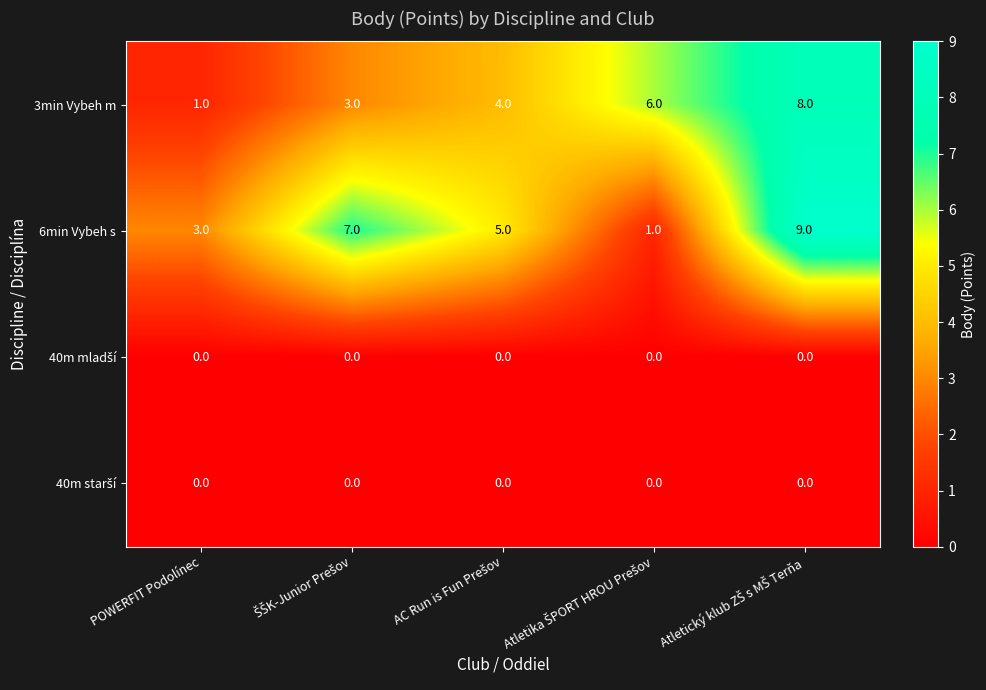

What is the highest value of the 6min Vybeh s series?

9